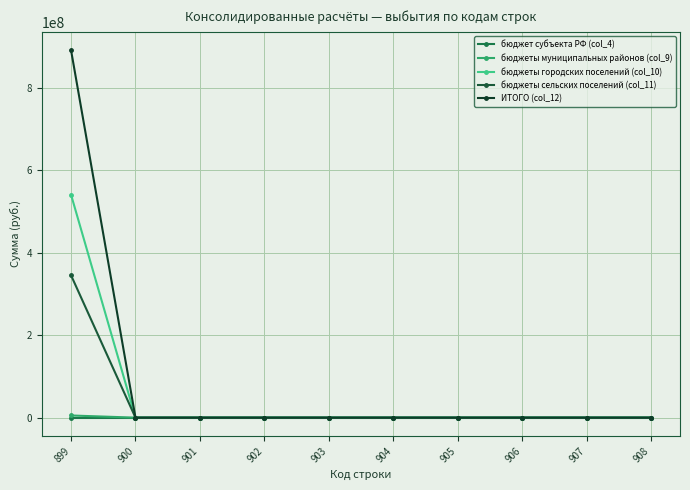

At which category is the sum across all series the highest?

899